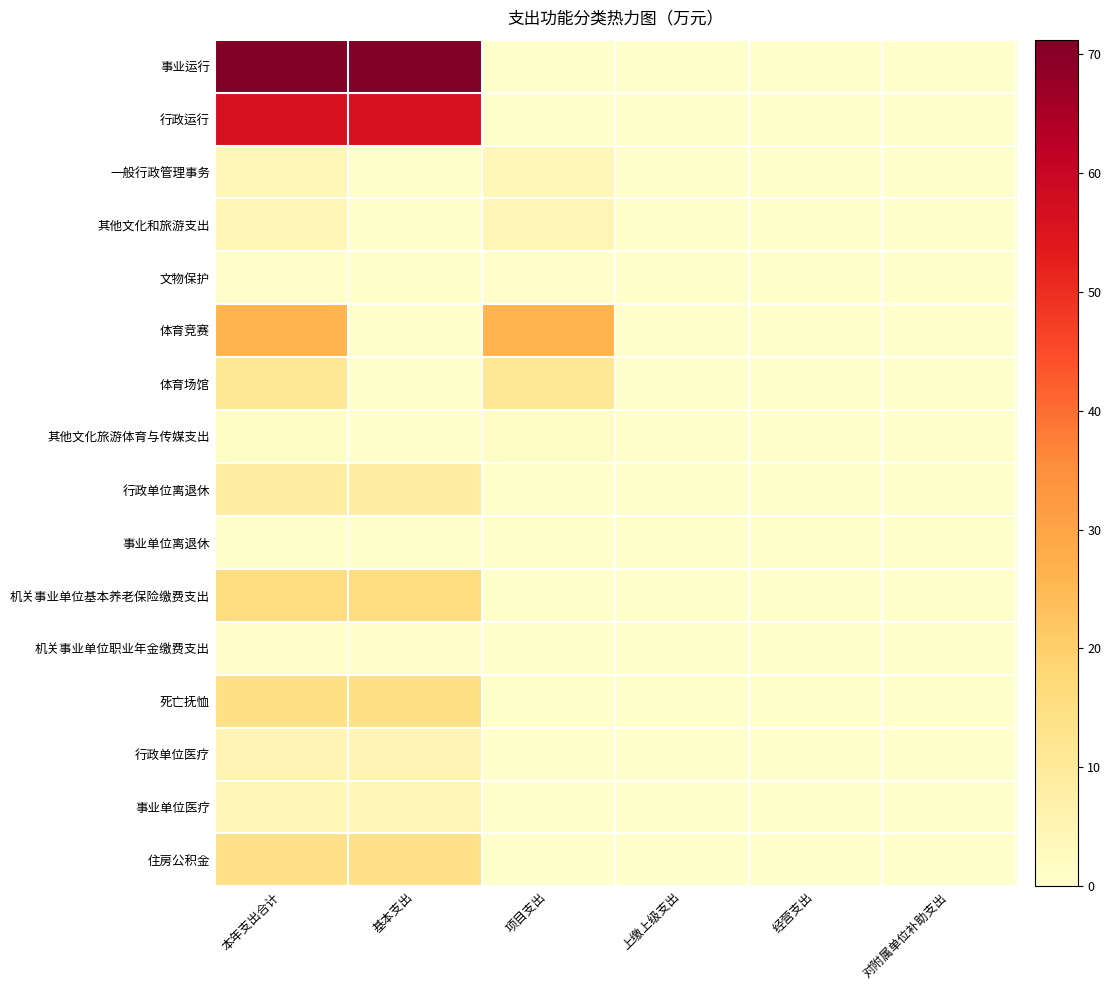

Reading right to left, list all the values displayed in this chart.

事业运行: 对附属单位补助支出=0.0	经营支出=0.0	上缴上级支出=0.0	项目支出=0.0	基本支出=71.2	本年支出合计=71.2
行政运行: 对附属单位补助支出=0.0	经营支出=0.0	上缴上级支出=0.0	项目支出=0.0	基本支出=56.2	本年支出合计=56.2
一般行政管理事务: 对附属单位补助支出=0.0	经营支出=0.0	上缴上级支出=0.0	项目支出=4.0	基本支出=0.0	本年支出合计=4.0
其他文化和旅游支出: 对附属单位补助支出=0.0	经营支出=0.0	上缴上级支出=0.0	项目支出=4.5	基本支出=0.0	本年支出合计=4.5
文物保护: 对附属单位补助支出=0.0	经营支出=0.0	上缴上级支出=0.0	项目支出=0.4	基本支出=0.0	本年支出合计=0.4
体育竞赛: 对附属单位补助支出=0.0	经营支出=0.0	上缴上级支出=0.0	项目支出=26.0	基本支出=0.0	本年支出合计=26.0
体育场馆: 对附属单位补助支出=0.0	经营支出=0.0	上缴上级支出=0.0	项目支出=11.1	基本支出=0.0	本年支出合计=11.1
其他文化旅游体育与传媒支出: 对附属单位补助支出=0.0	经营支出=0.0	上缴上级支出=0.0	项目支出=1.2	基本支出=0.0	本年支出合计=1.2
行政单位离退休: 对附属单位补助支出=0.0	经营支出=0.0	上缴上级支出=0.0	项目支出=0.0	基本支出=8.8	本年支出合计=8.8
事业单位离退休: 对附属单位补助支出=0.0	经营支出=0.0	上缴上级支出=0.0	项目支出=0.0	基本支出=0.0	本年支出合计=0.0
机关事业单位基本养老保险缴费支出: 对附属单位补助支出=0.0	经营支出=0.0	上缴上级支出=0.0	项目支出=0.0	基本支出=15.8	本年支出合计=15.8
机关事业单位职业年金缴费支出: 对附属单位补助支出=0.0	经营支出=0.0	上缴上级支出=0.0	项目支出=0.0	基本支出=0.7	本年支出合计=0.7
死亡抚恤: 对附属单位补助支出=0.0	经营支出=0.0	上缴上级支出=0.0	项目支出=0.0	基本支出=14.7	本年支出合计=14.7
行政单位医疗: 对附属单位补助支出=0.0	经营支出=0.0	上缴上级支出=0.0	项目支出=0.0	基本支出=5.2	本年支出合计=5.2
事业单位医疗: 对附属单位补助支出=0.0	经营支出=0.0	上缴上级支出=0.0	项目支出=0.0	基本支出=4.2	本年支出合计=4.2
住房公积金: 对附属单位补助支出=0.0	经营支出=0.0	上缴上级支出=0.0	项目支出=0.0	基本支出=13.9	本年支出合计=13.9